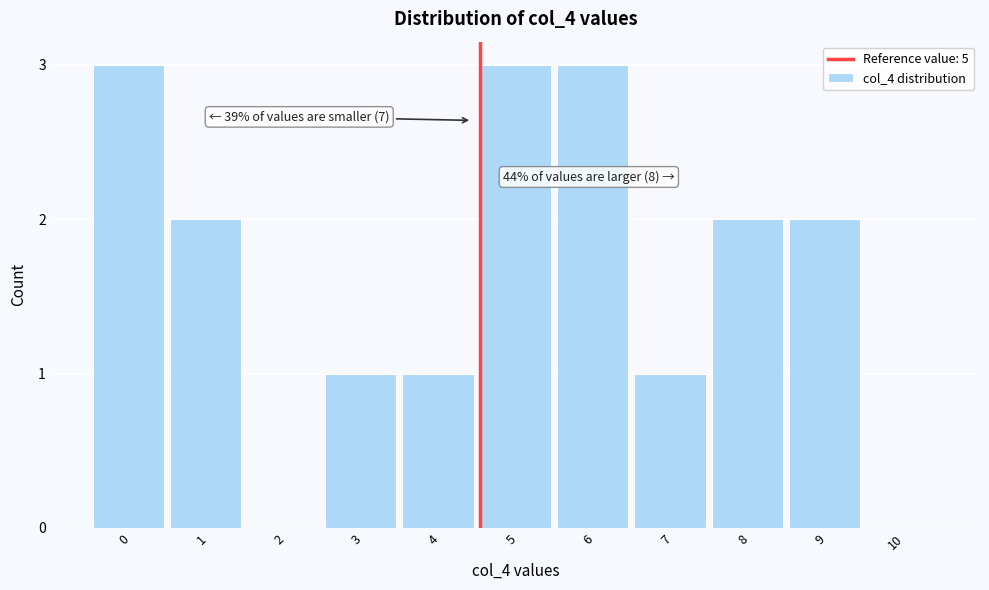

Reading right to left, transcribe all the data shown in this chart.

10=0	9=2	8=2	7=1	6=3	5=3	4=1	3=1	2=0	1=2	0=3